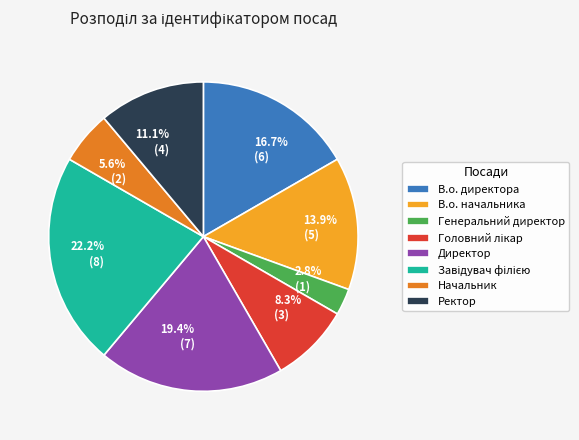

Combined, do Ректор and Генеральний директор account for over 50%?

No